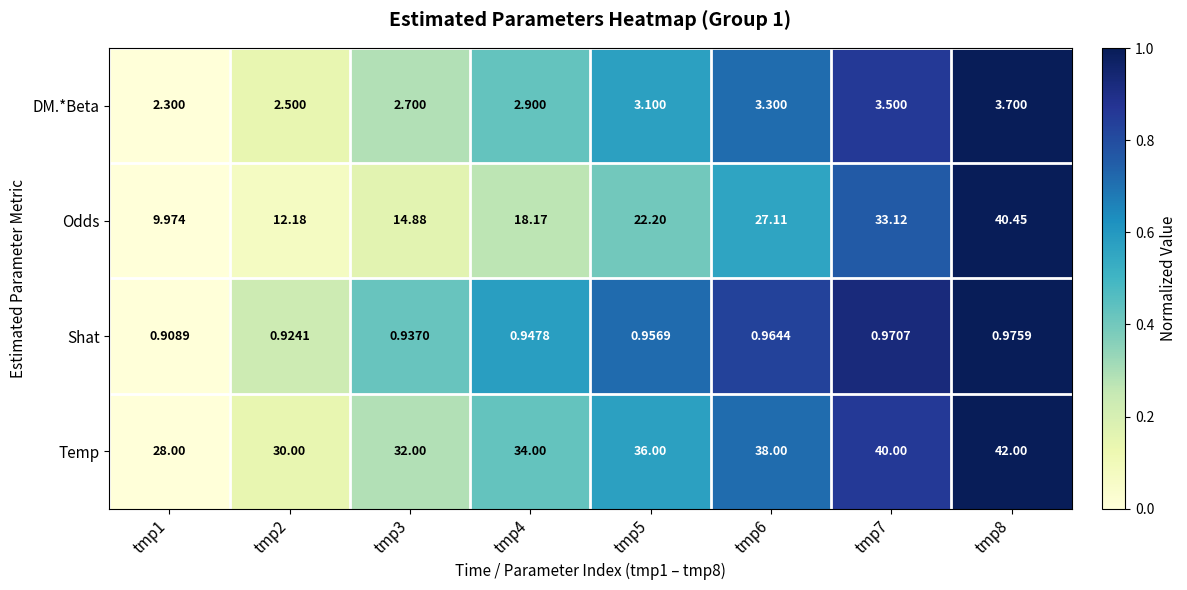

Is the value of Temp at tmp3 greater than the value of DM.*Beta at tmp6?

Yes